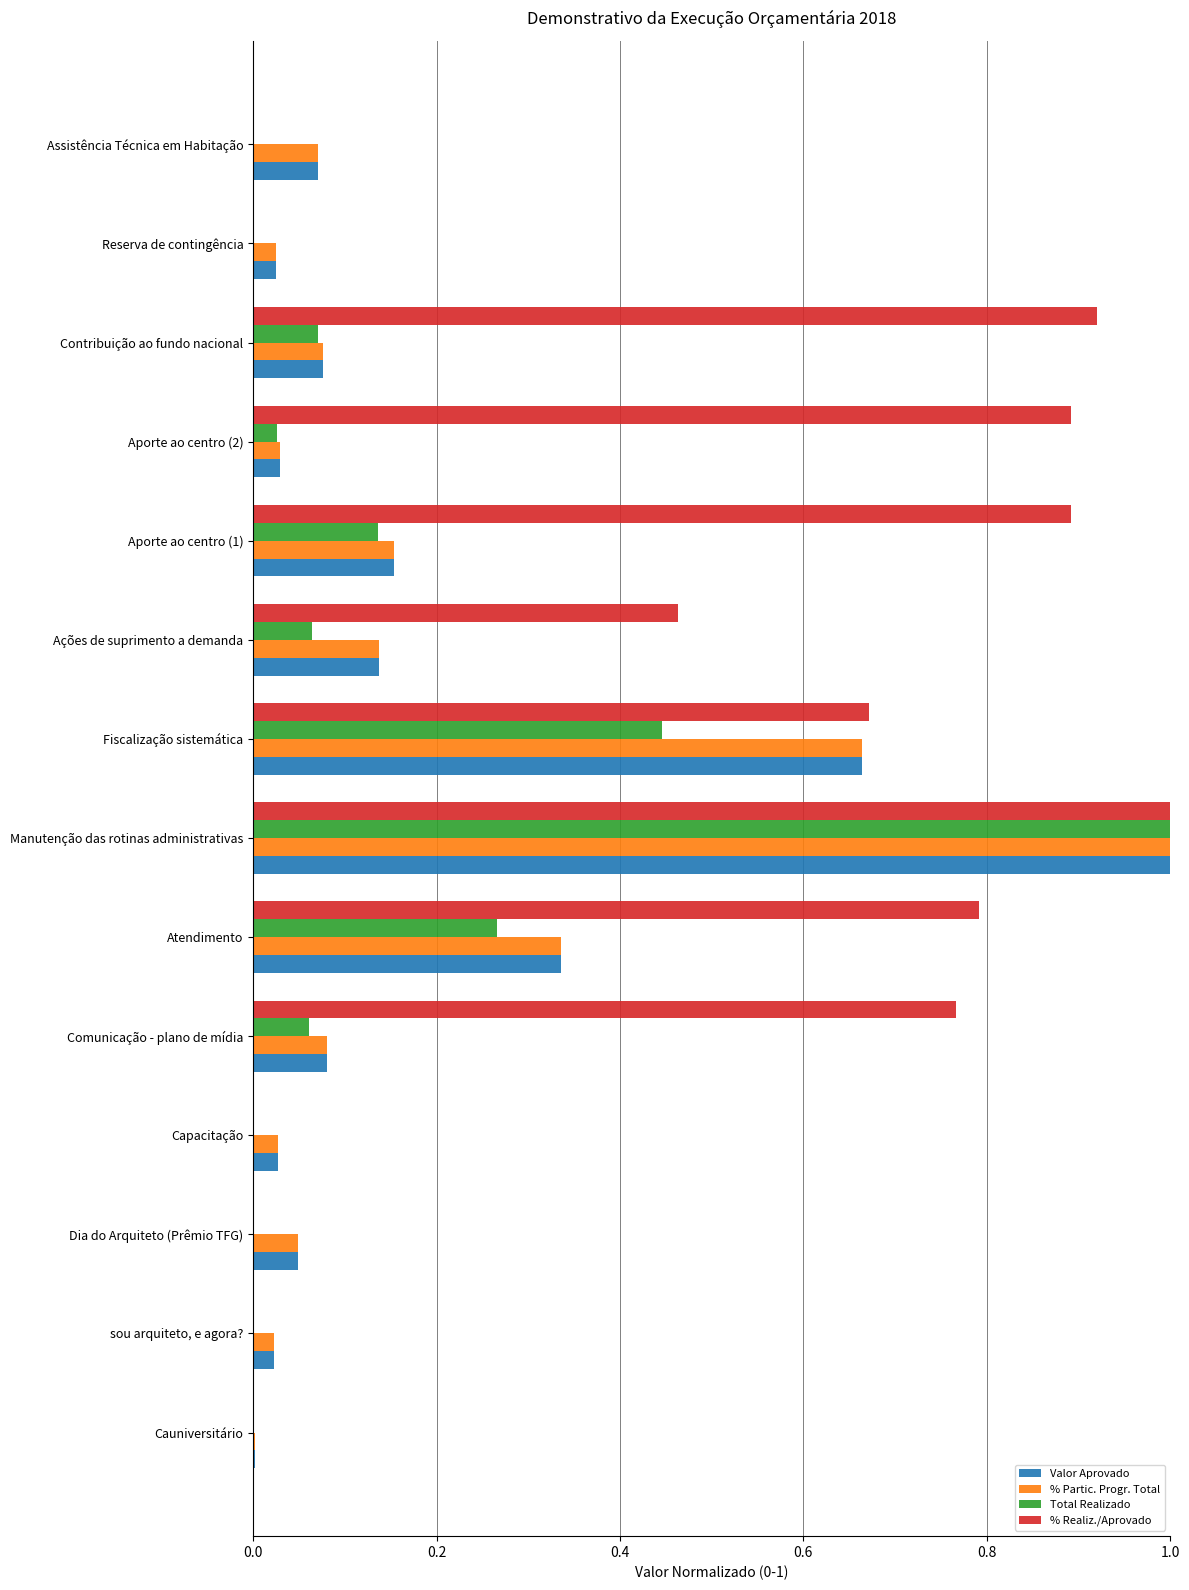

What is the sum of all % Realiz./Aprovado values?

6.4